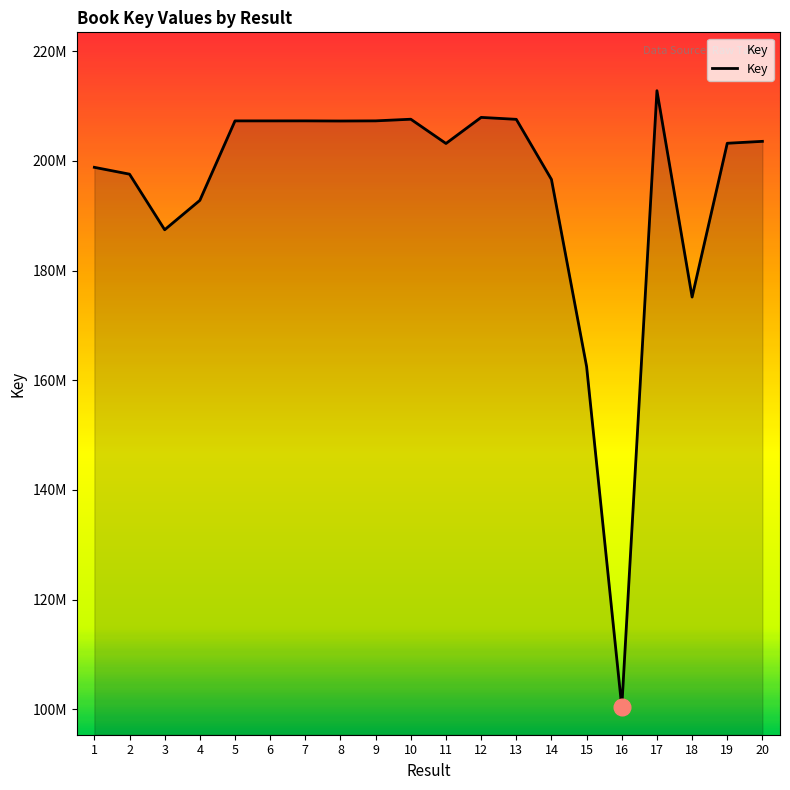

What is the sum of the values at 4 and 18?

367975903